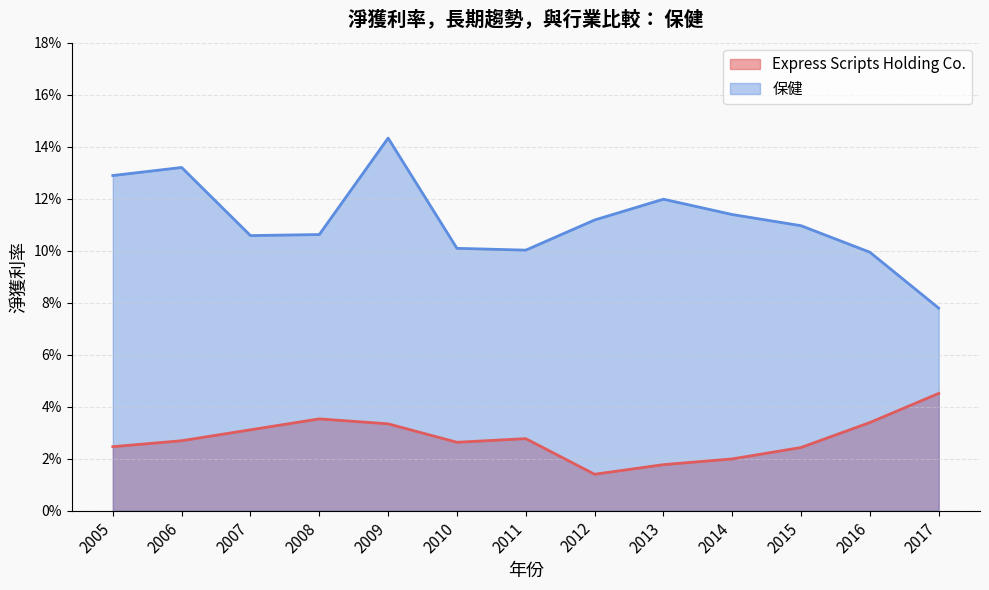

What are all the series names shown in the legend?

Express Scripts Holding Co., 保健